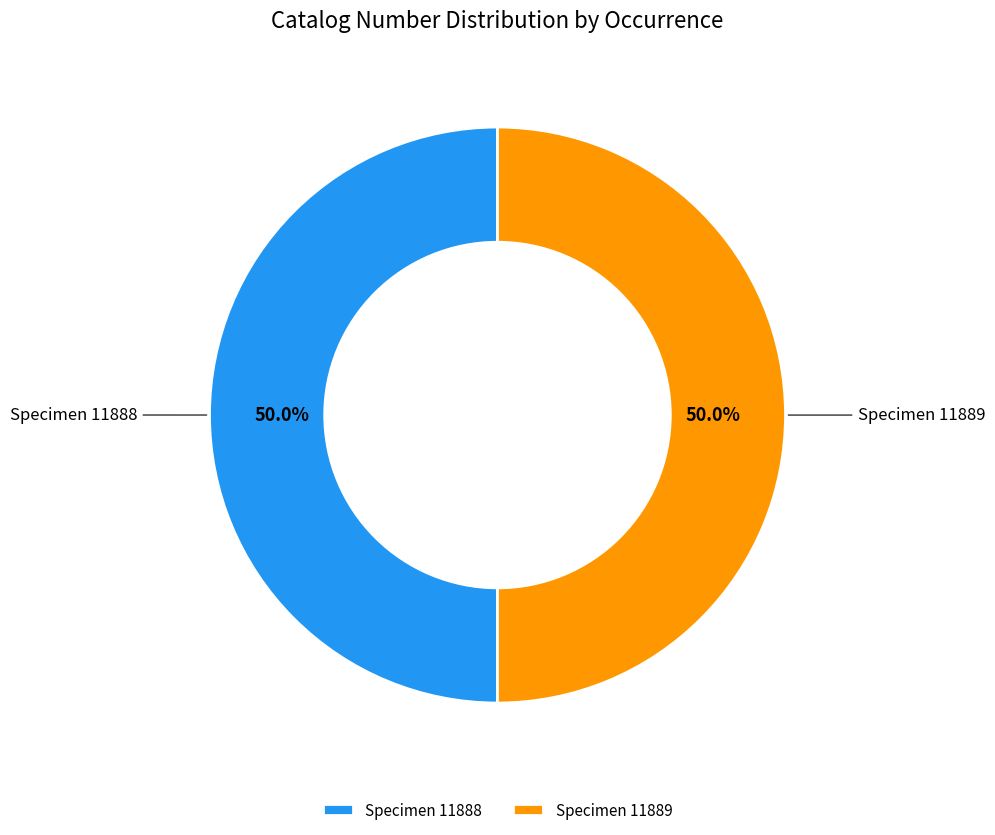

Combined, do Specimen 11889 and Specimen 11888 account for over 50%?

Yes